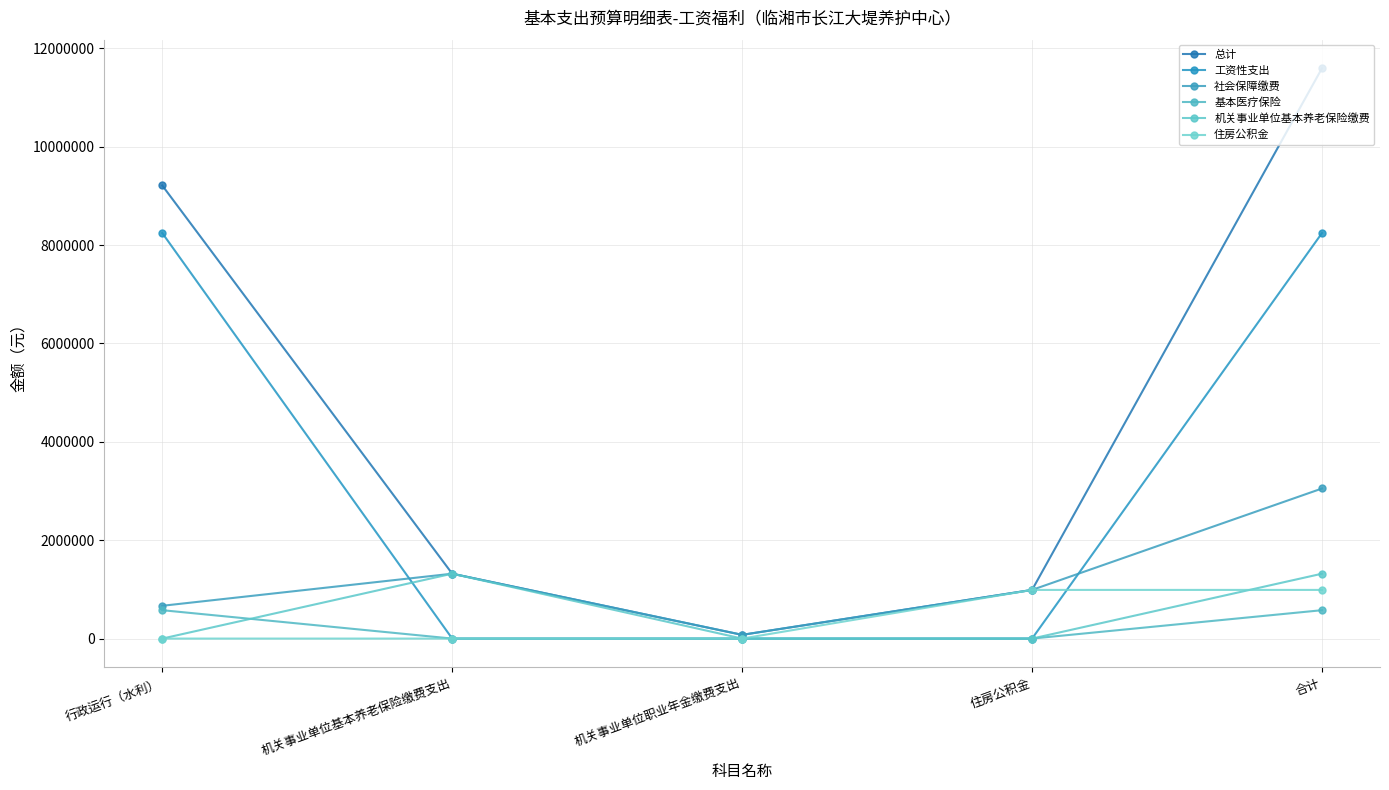

What is the approximate value of 社会保障缴费 at 行政运行（水利）?

666682.3